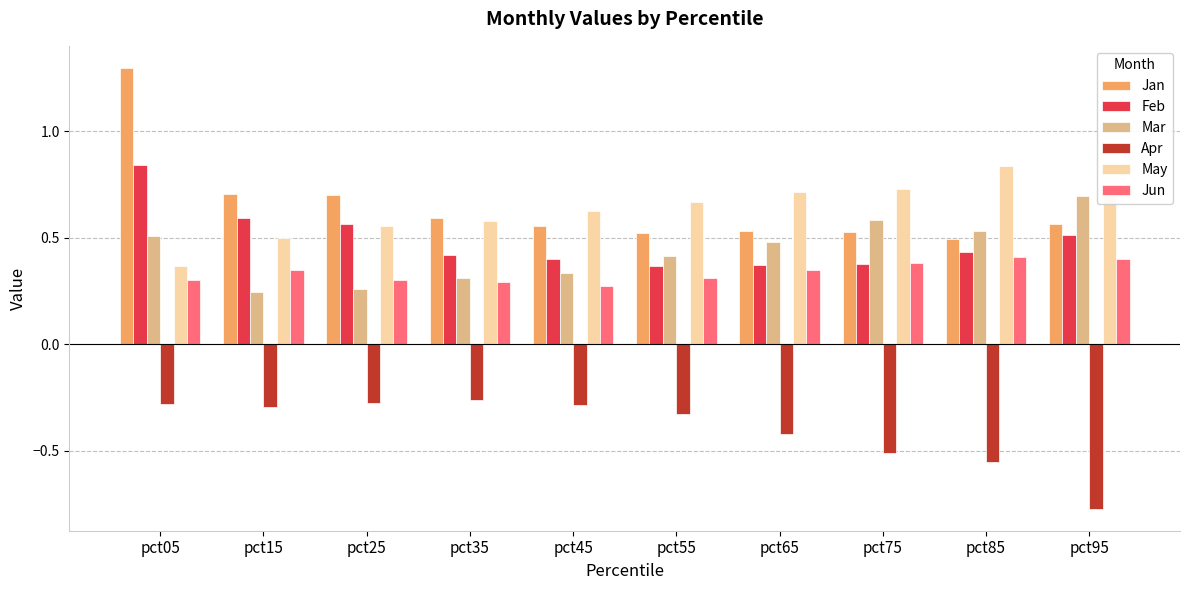

What is the sum of the May values at pct25 and pct75?

1.3